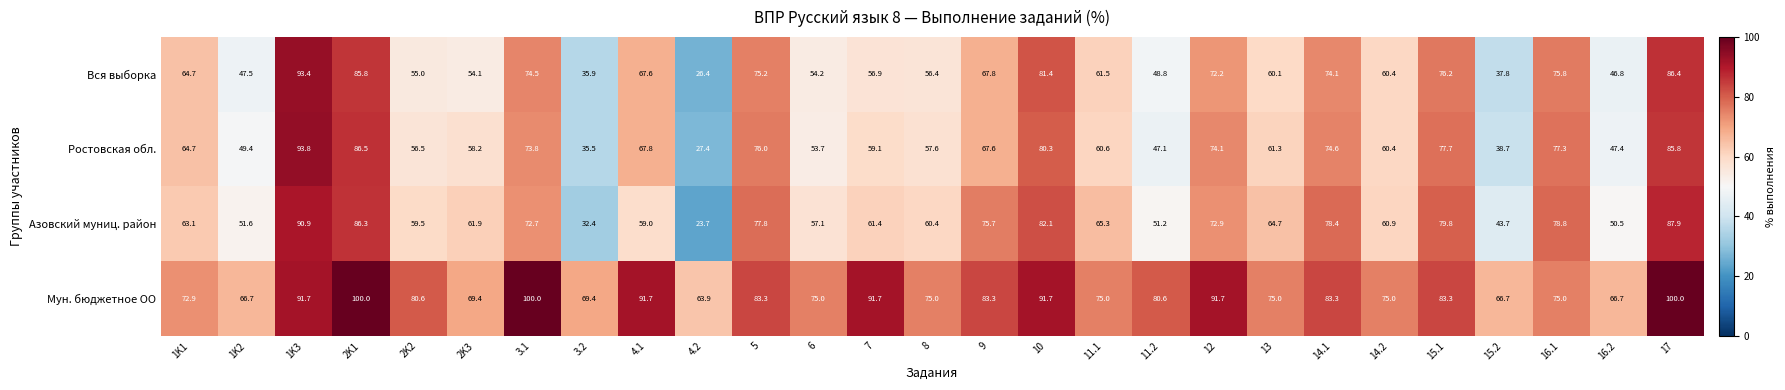

What is the total value across all series at 1K2?

215.2